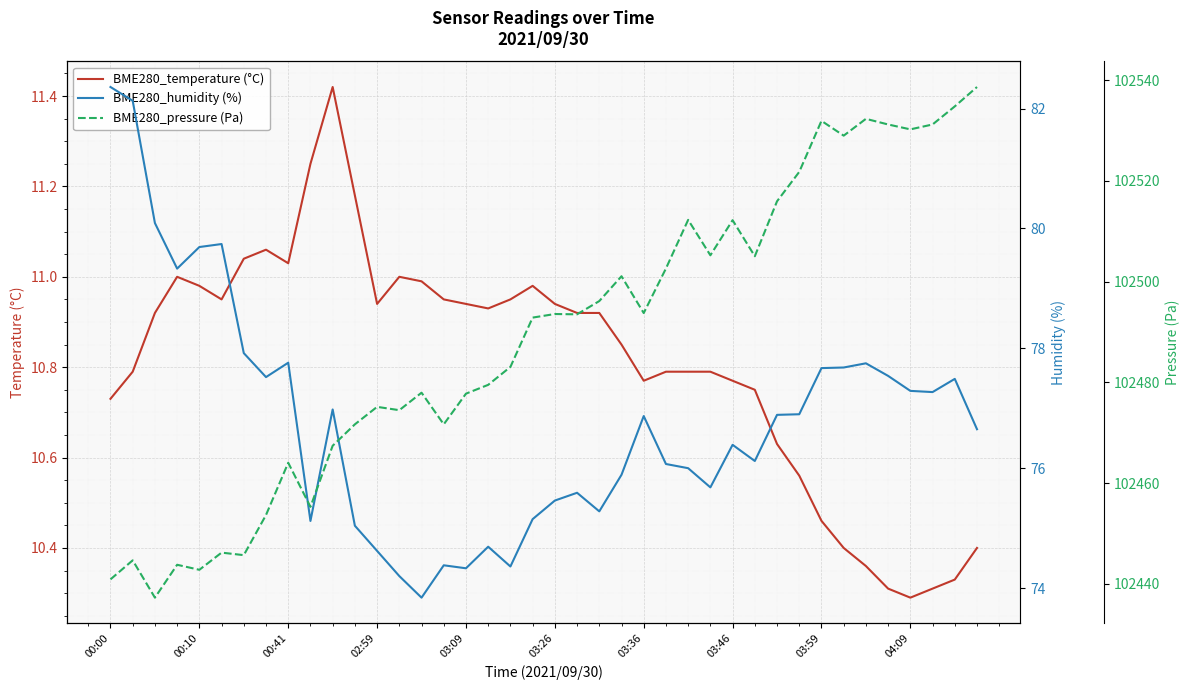

Which category has the highest value in the BME280_temperature (°C) series?

10